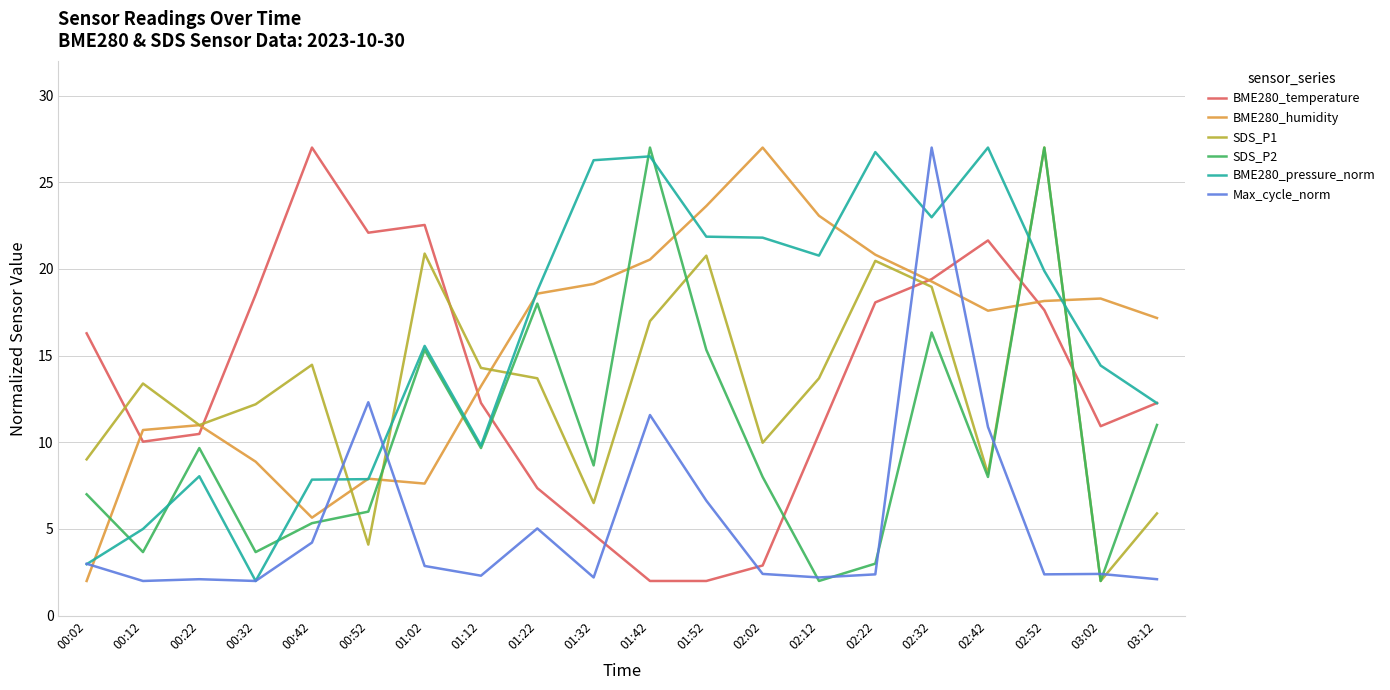

Between 00:22 and 01:22, which series saw the biggest shift?

BME280_pressure_norm